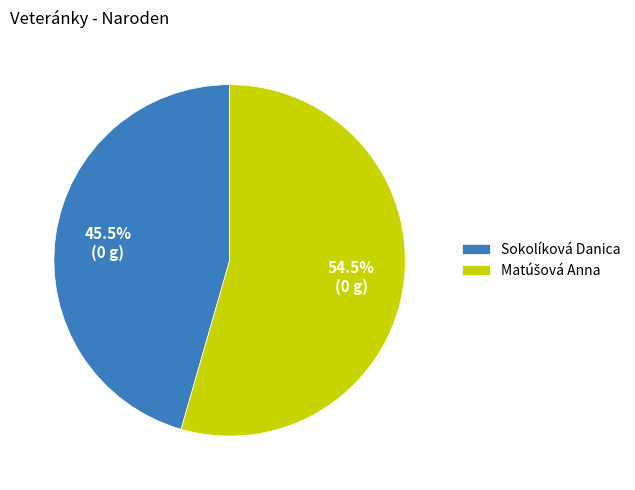

Is there a majority slice in this chart?

Yes